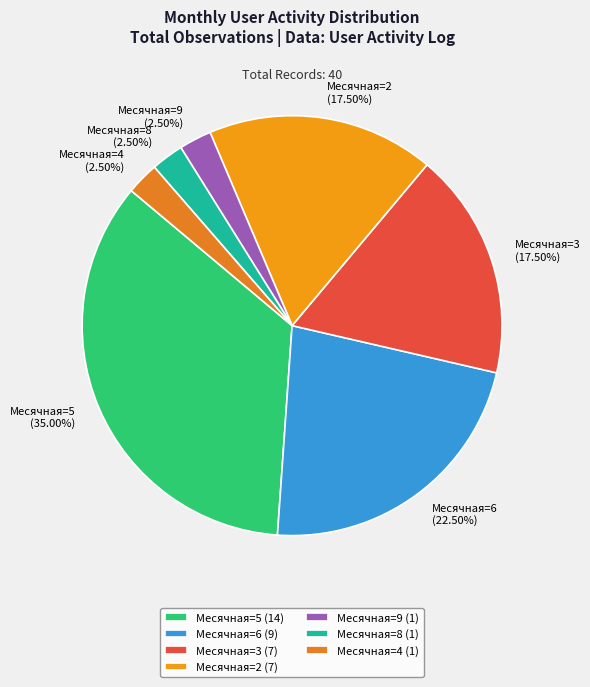

Which has a higher value, Месячная=3 (17.50%) or Месячная=9 (2.50%)?

Месячная=3 (17.50%)